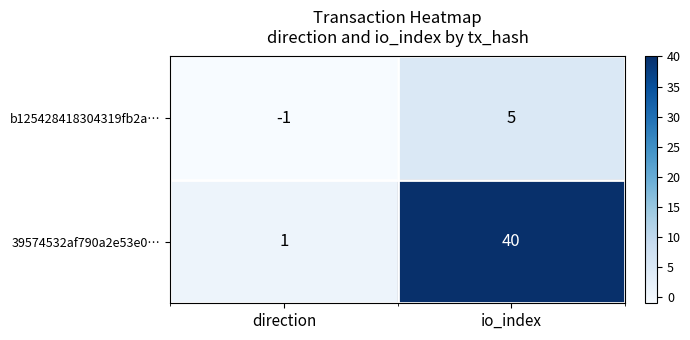

Reading left to right, what are all the values shown in this chart?

b125428418304319fb2a…: -1	5
39574532af790a2e53e0…: 1	40